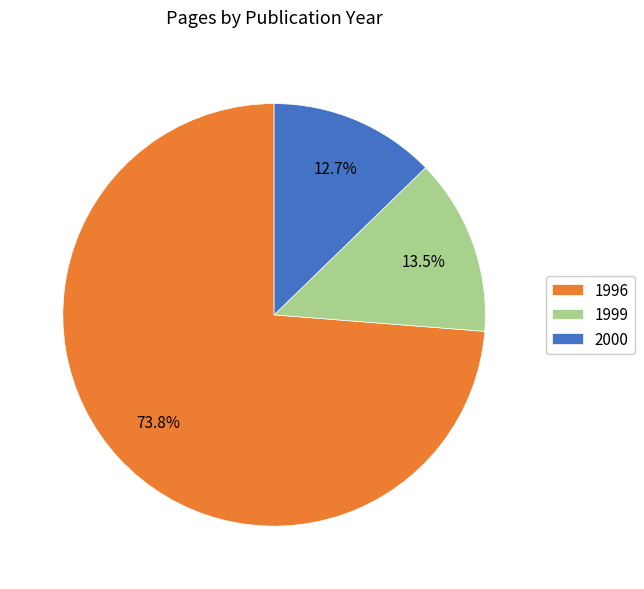

Rank the categories by value from highest to lowest.

1996, 1999, 2000